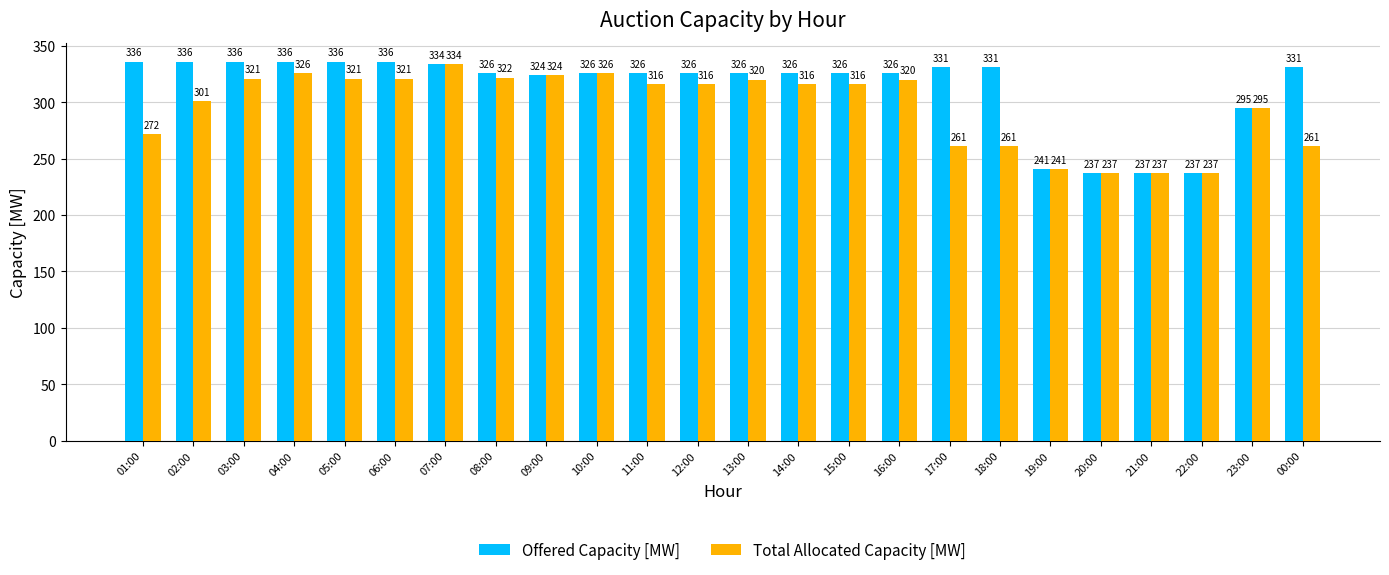

What is the total value across all series at 04:00?

662